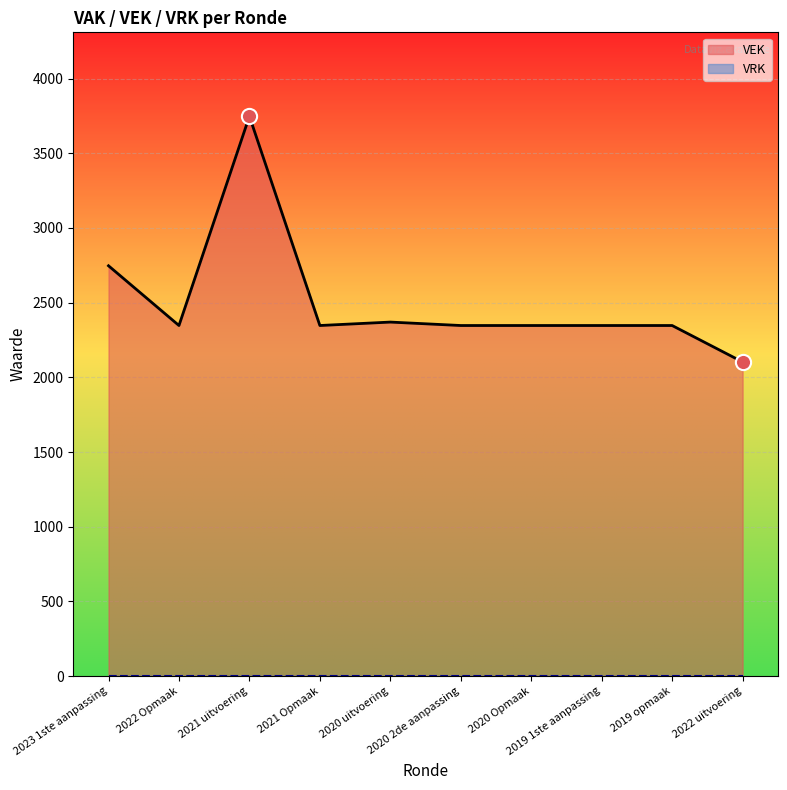

Which has a higher value, 2020 Opmaak or 2022 Opmaak?

2020 Opmaak